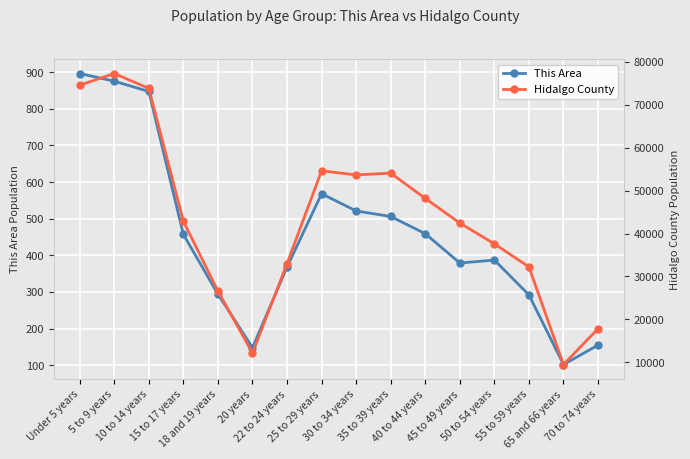

True or false: Hidalgo County has more than 0 points higher than both neighbors.

True